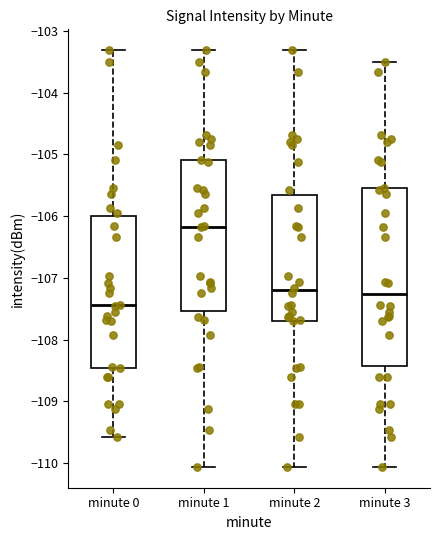

Where does the lower whisker of the box for minute 2 end on the y-axis? The values are not printed on the chart, so give them approximately, as read against the axis.

-110.1